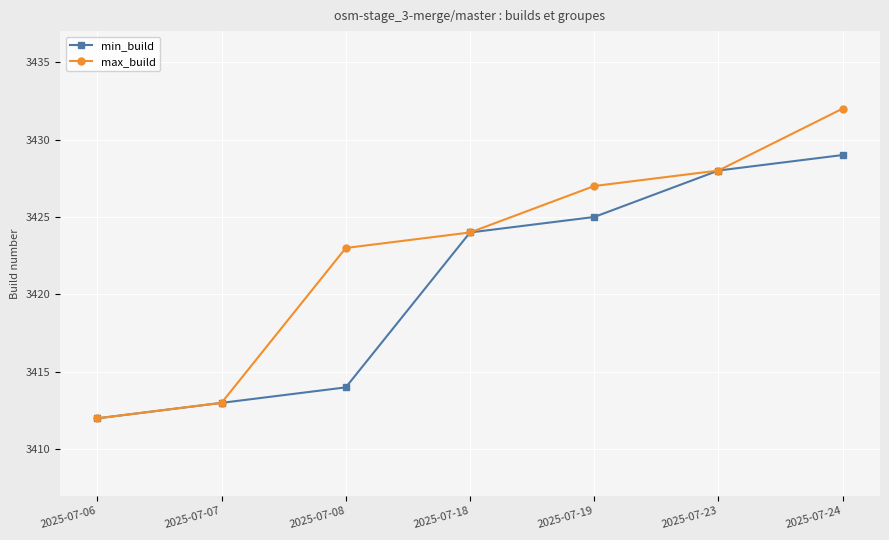

At 2025-07-08, list the series in order from largest to smallest.

max_build, min_build